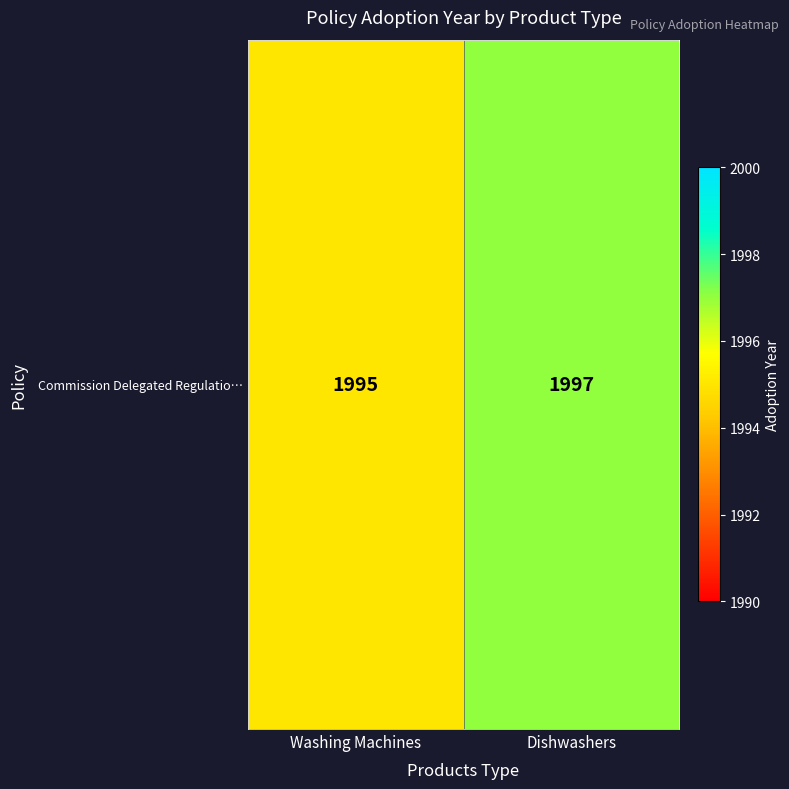

How many data points does each series have?

2